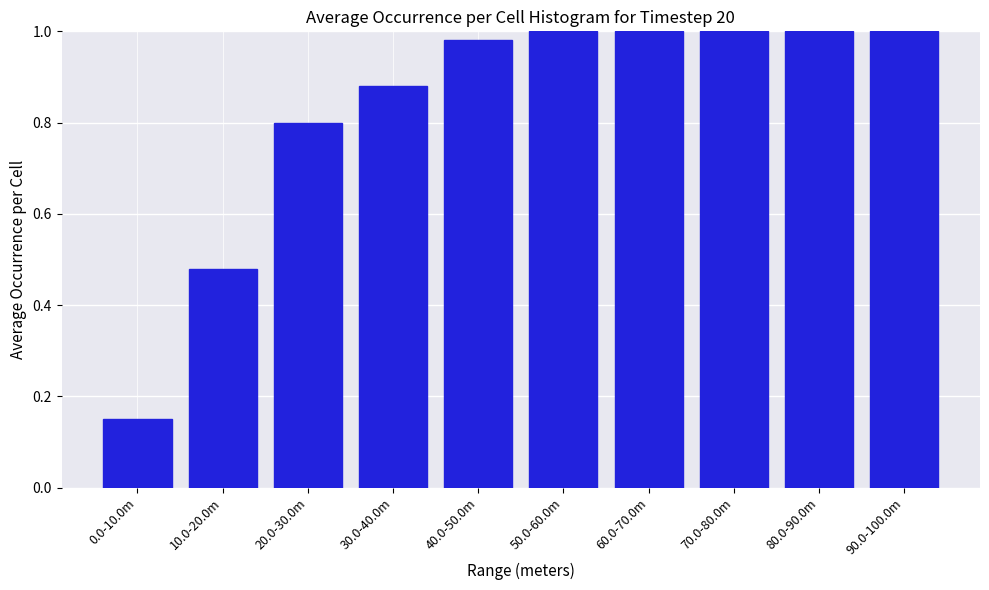

True or false: the data shows 0.4 at 70.0-80.0m.

False